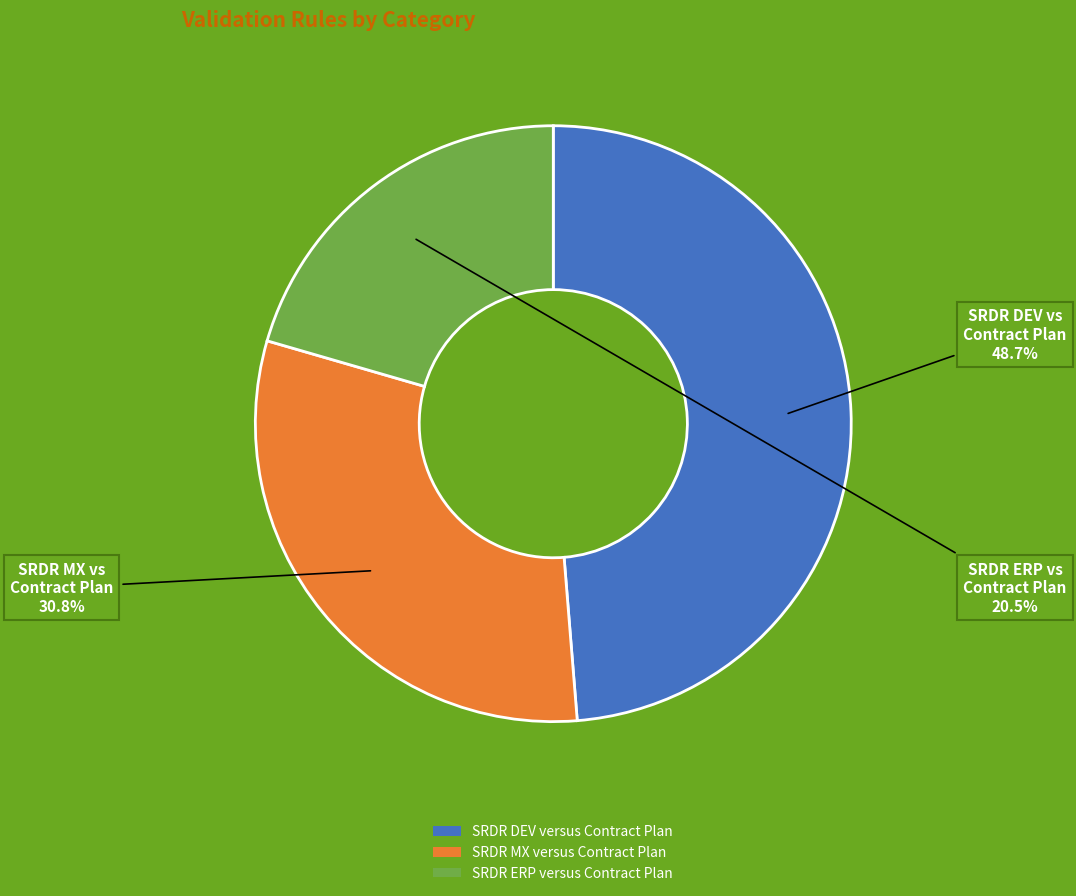

To the nearest percent, what portion does SRDR MX versus Contract Plan represent?

31%